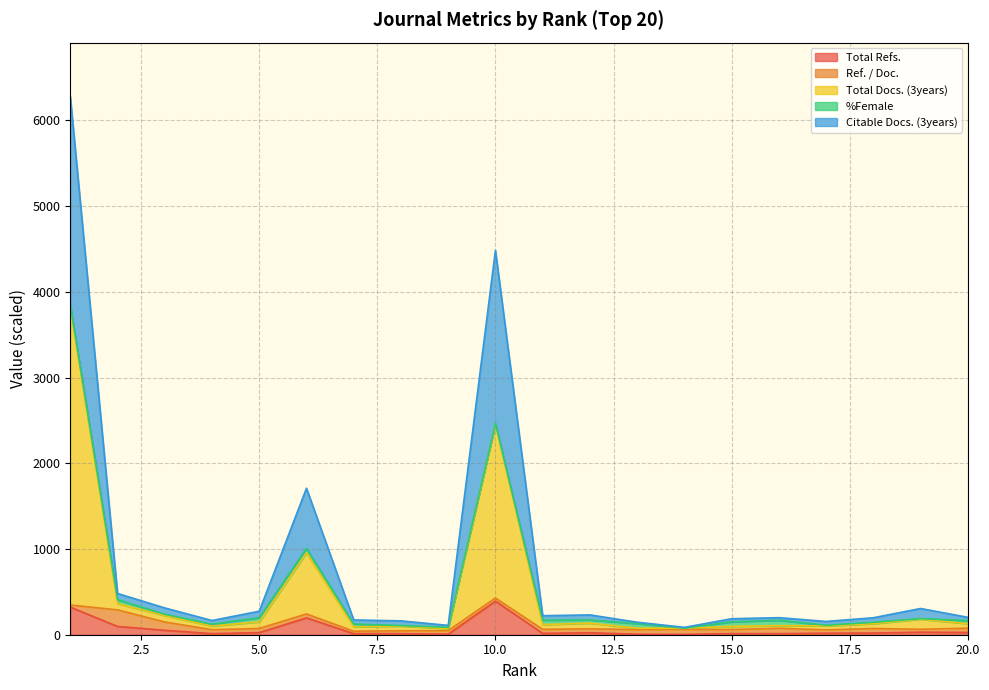

Does the chart display data point markers on the line(s)?

No